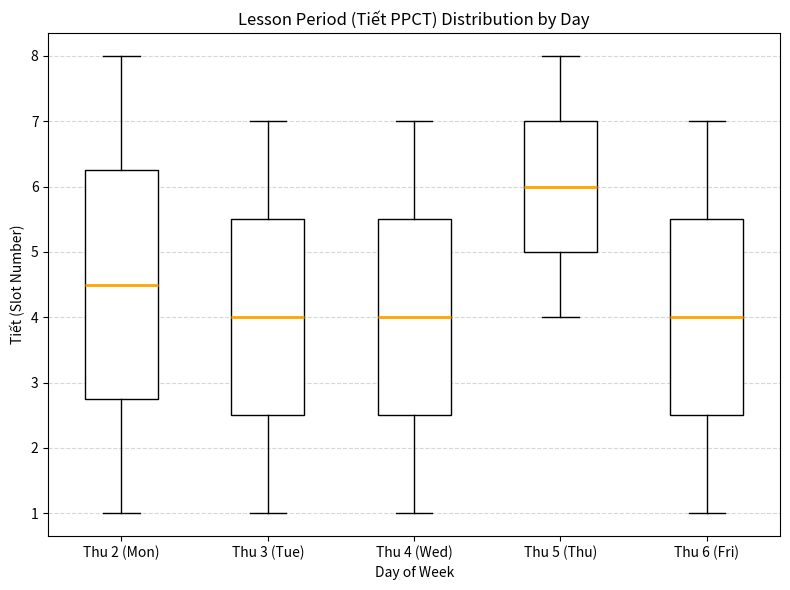

Where is the lower edge of the box for Thu 3 (Tue) on the y-axis? The values are not printed on the chart, so give them approximately, as read against the axis.

2.5